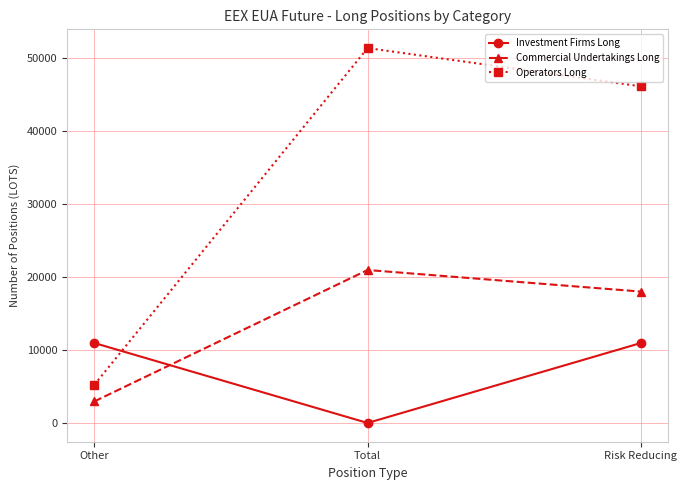

The value of Investment Firms Long at Total is 0. True or false?

True